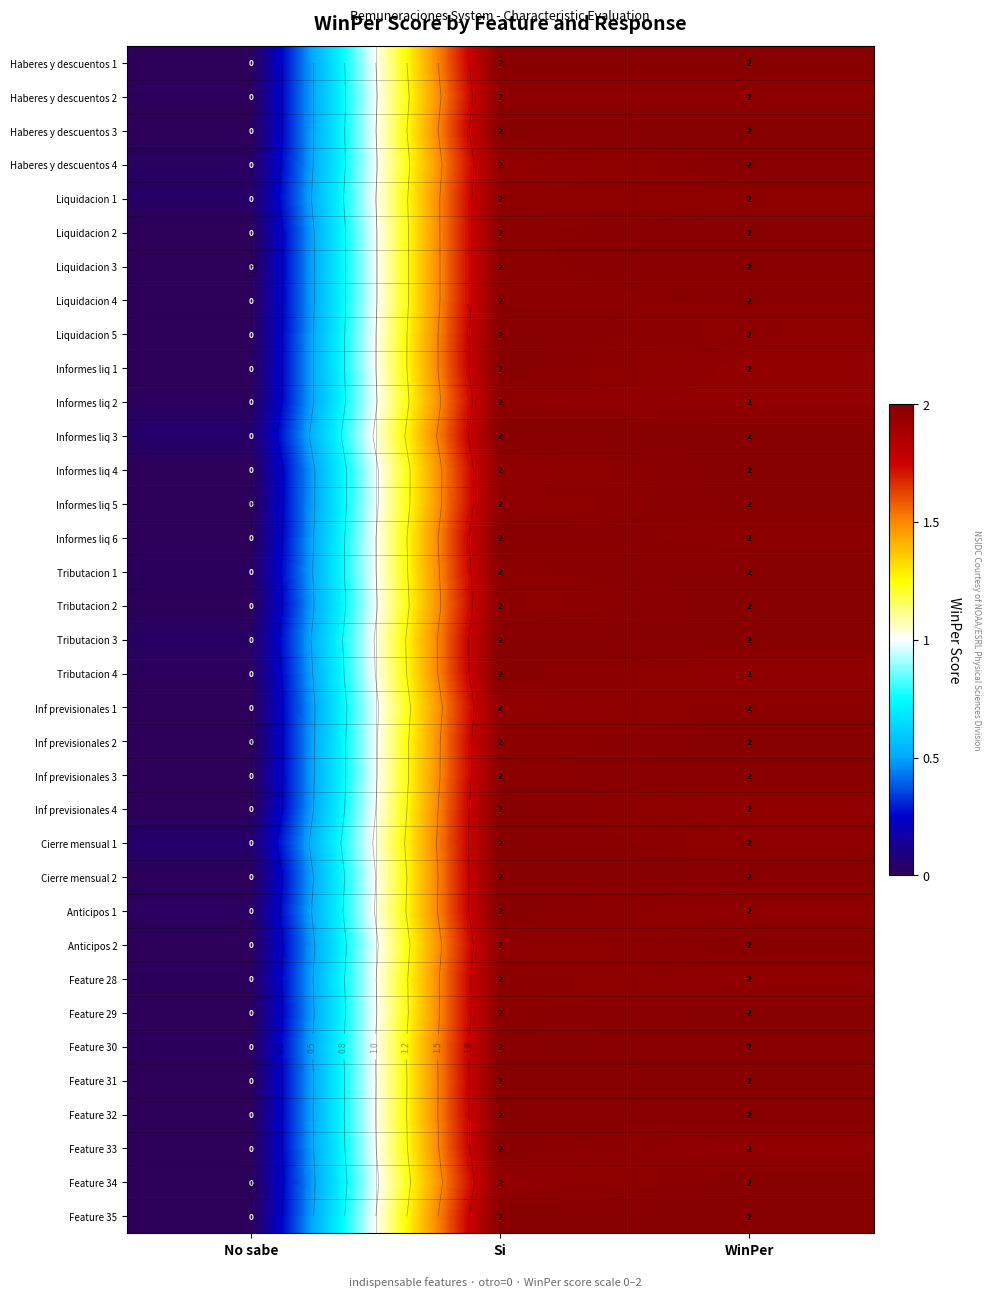

The Informes liq 5 series shows 3.5 at WinPer. True or false?

False